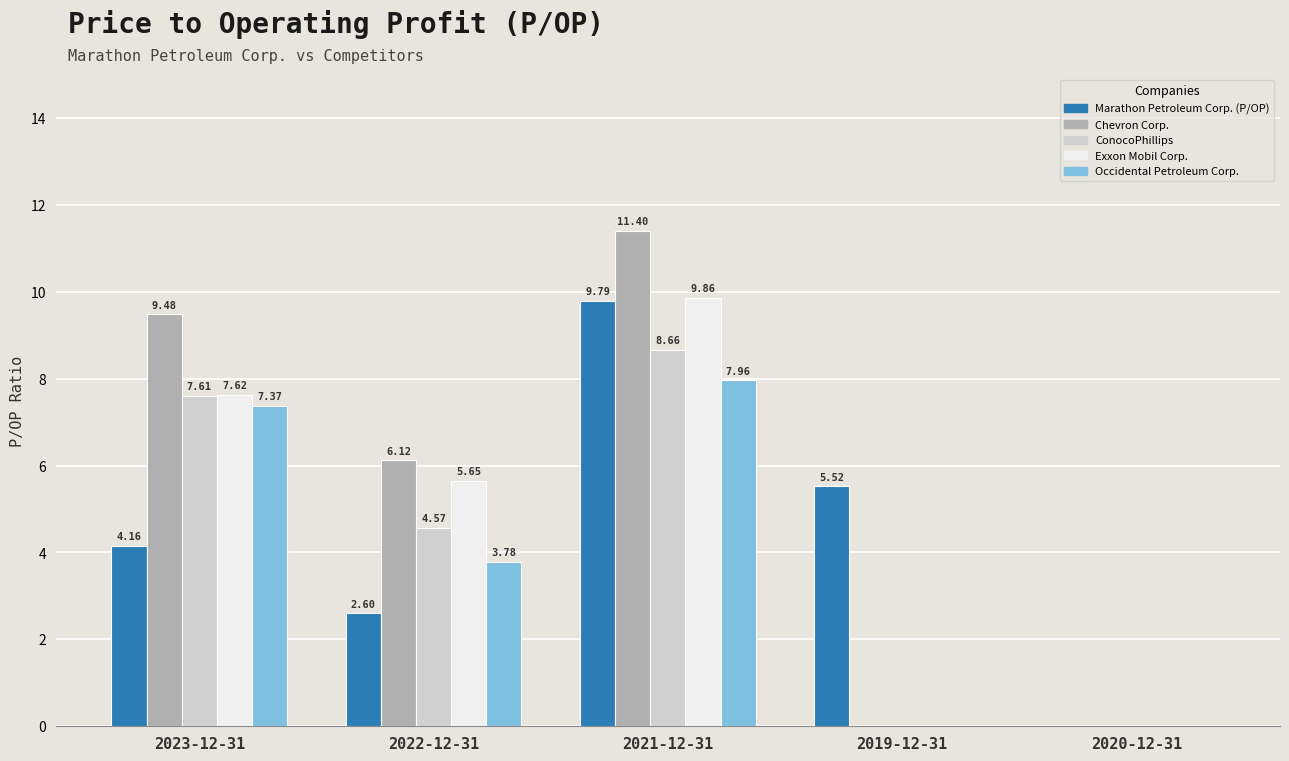

How many series are shown in this chart?

5